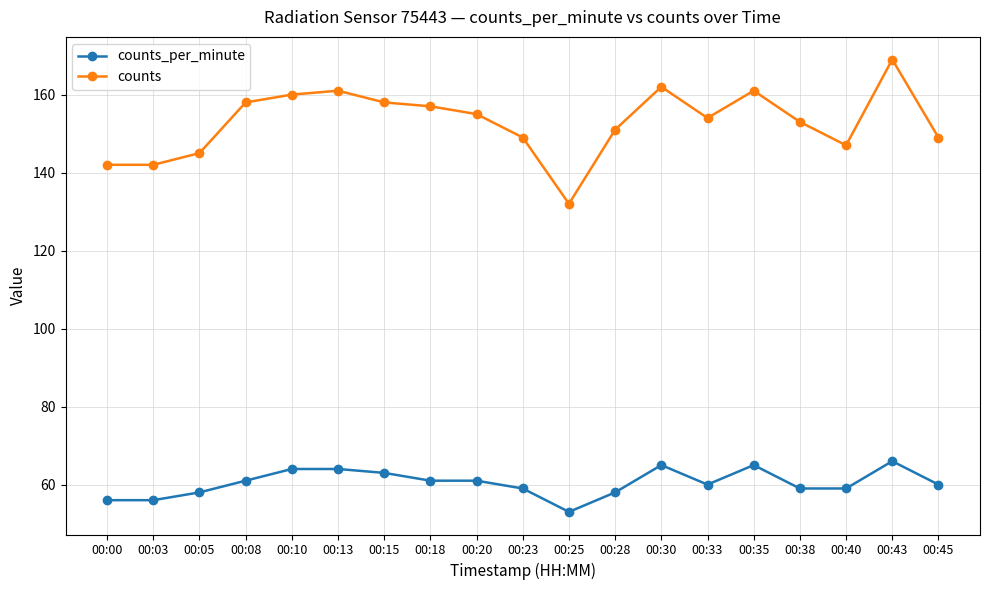

List the series in order of their peak value, lowest first.

counts_per_minute, counts